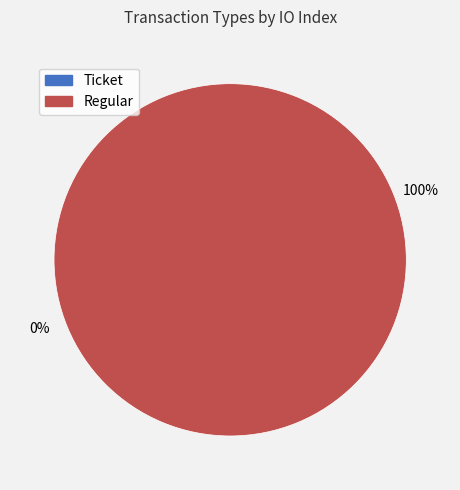

Which category has the smallest portion of the pie?

Ticket